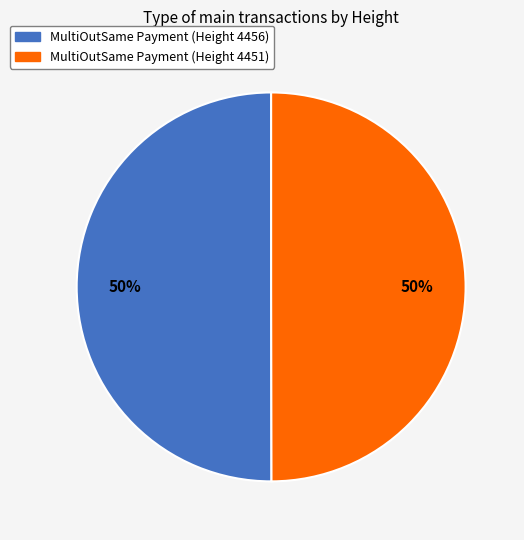

To the nearest percent, what is the combined percentage of MultiOutSame Payment (Height 4451) and MultiOutSame Payment (Height 4456)?

100%